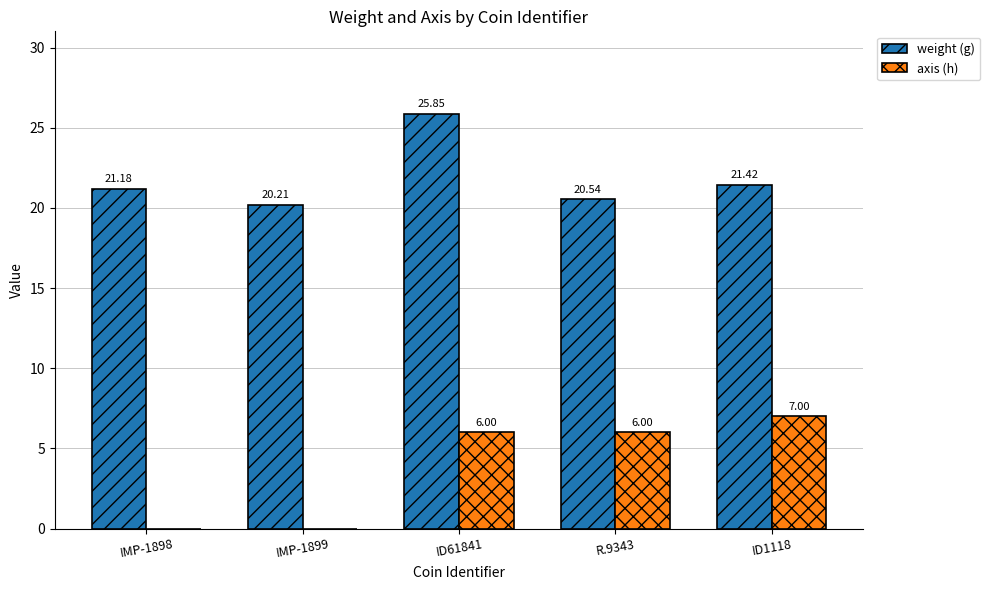

What is the sum of all axis (h) values?

19.0